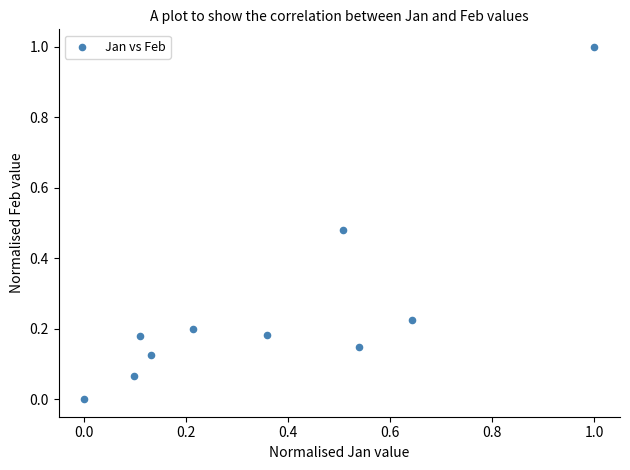

What is the range of X values (max minus min)?

1.0